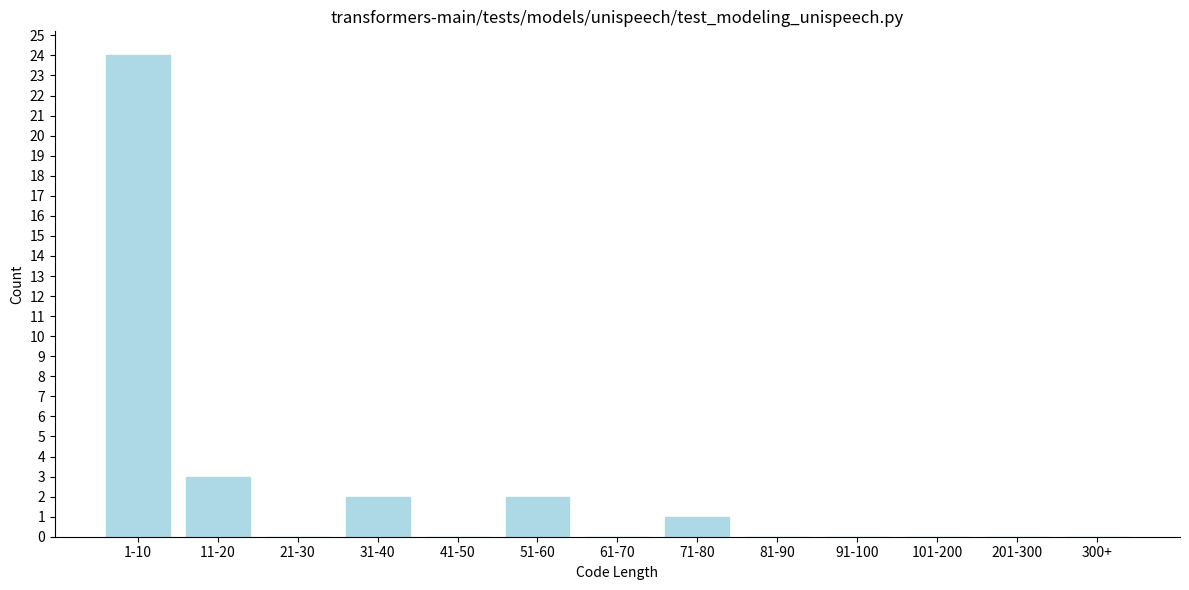

Reading left to right, transcribe all the data shown in this chart.

1-10=24	11-20=3	21-30=0	31-40=2	41-50=0	51-60=2	61-70=0	71-80=1	81-90=0	91-100=0	101-200=0	201-300=0	300+=0